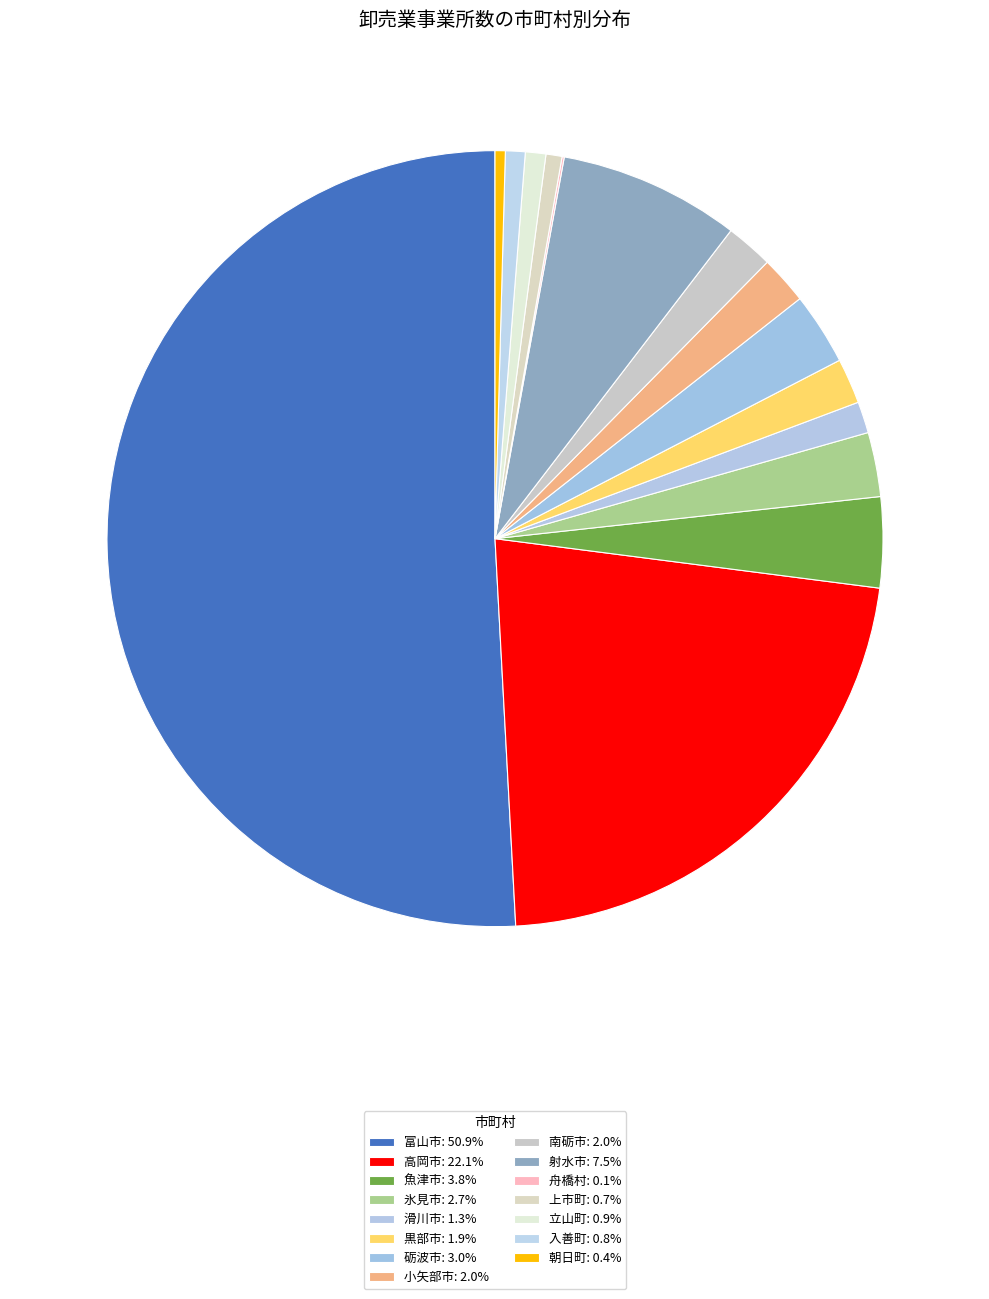

Do 富山市 and 上市町 together represent more than half of the pie?

Yes